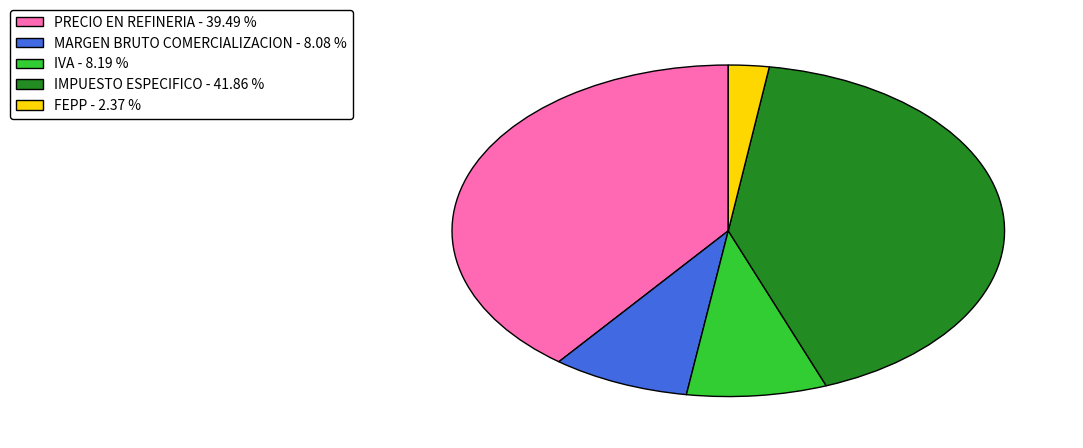

Is IVA the majority of the pie?

No